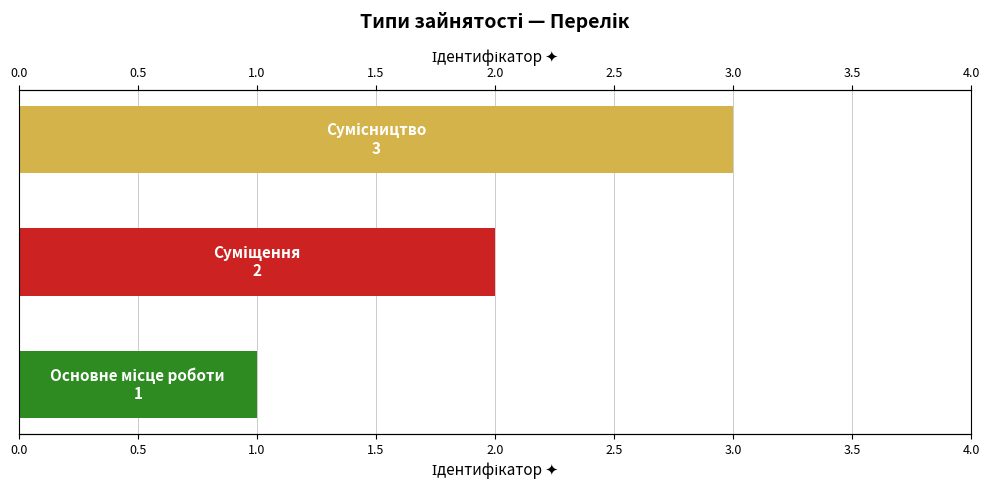

What is the difference between the values at 1.0 and 0.5?

1